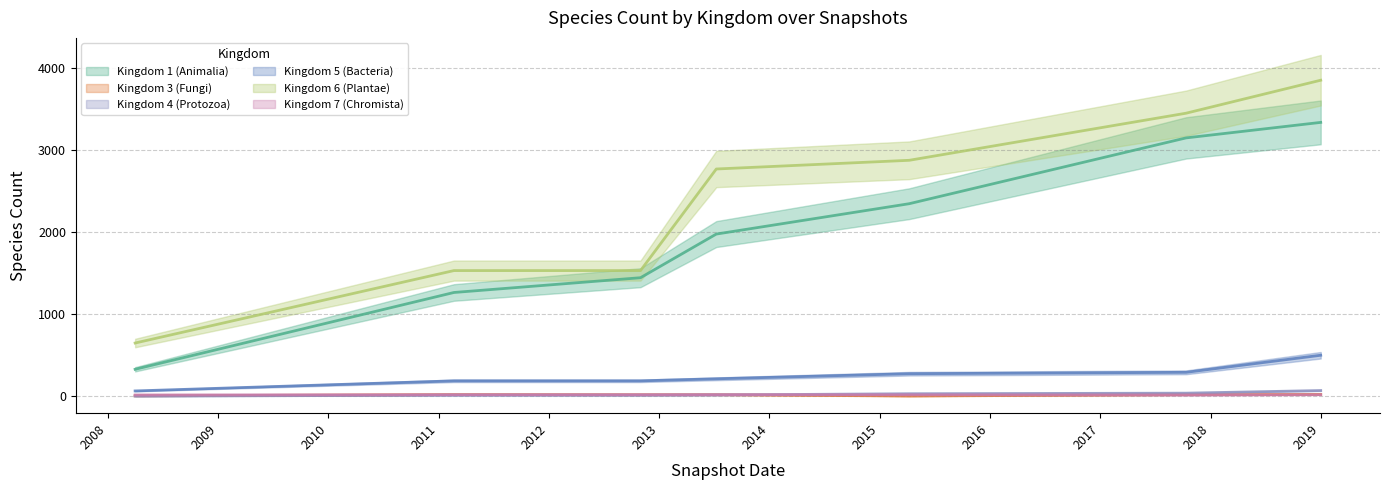

How many categories are shown in the chart?

7